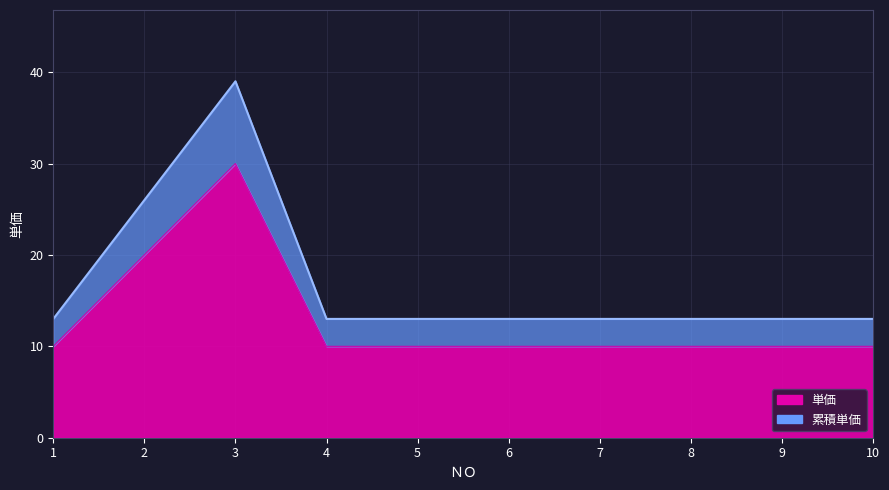

What is the approximate value at 6?

13